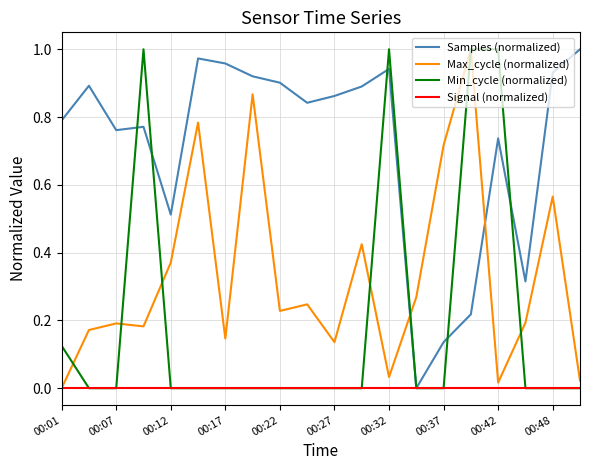

After their last crossing, which series has the higher values: Samples (normalized) or Max_cycle (normalized)?

Samples (normalized)